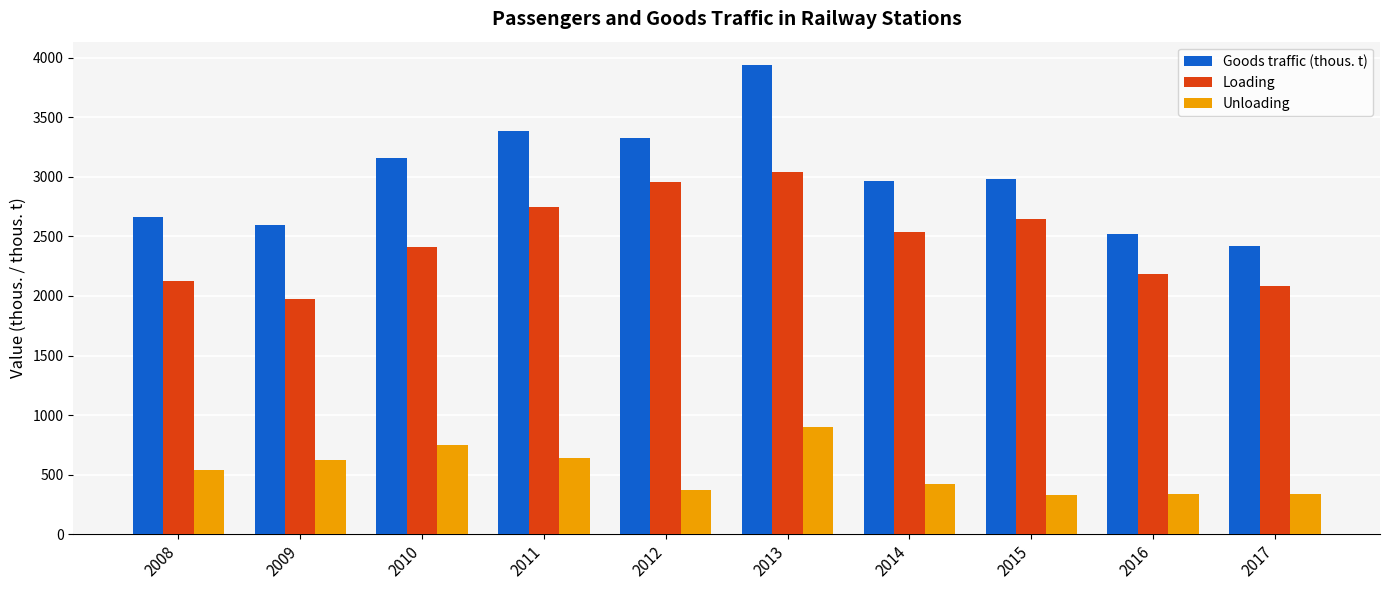

What is the lowest value of the Unloading series?

329